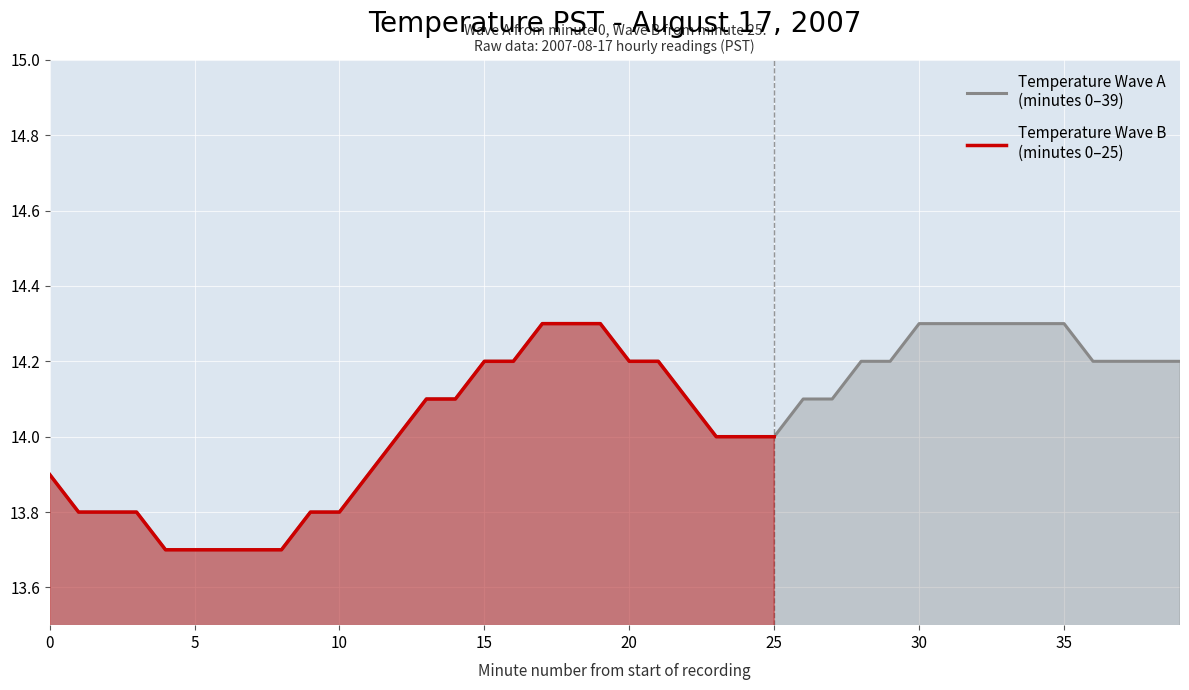

True or false: the data shows 19.3 at 2.

False